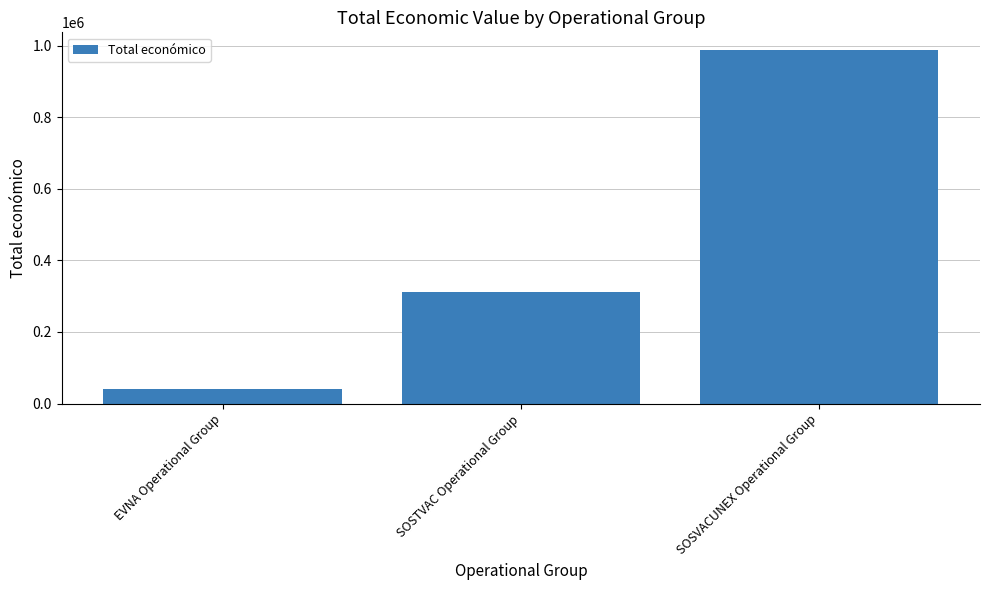

How many data points are less than 311553?

1